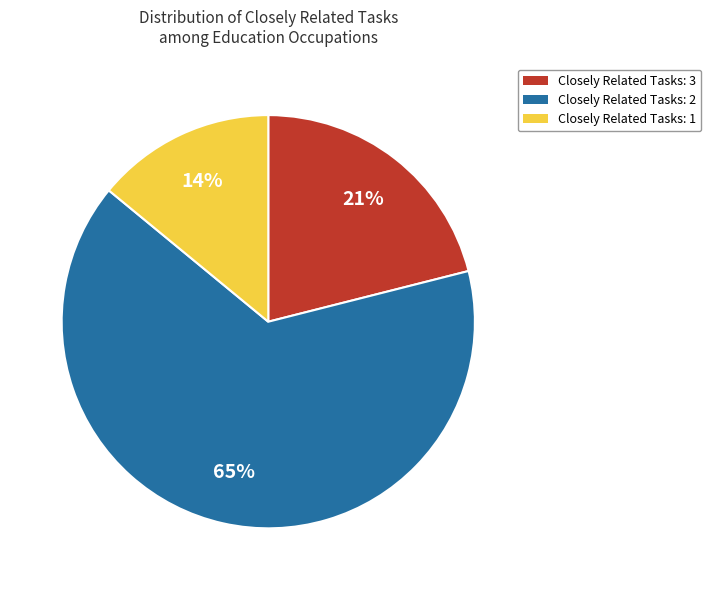

Is there any slice that represents more than half of the pie?

Yes